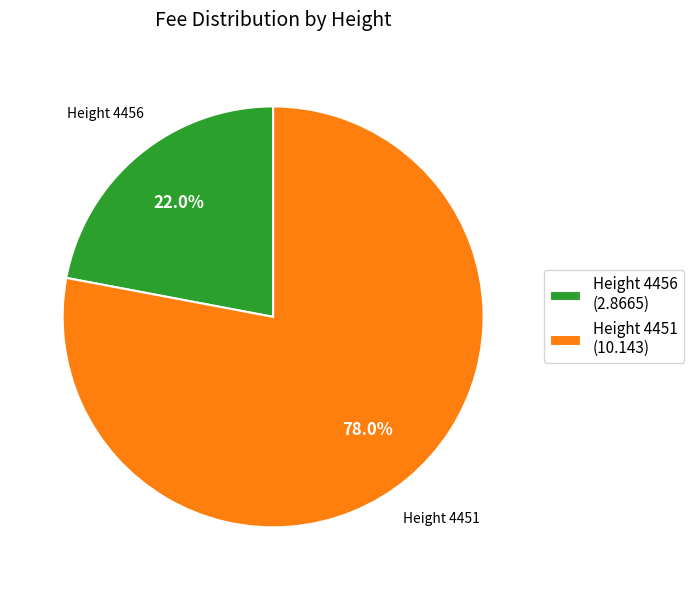

What is the ratio of the value at Height 4456 (2.8665) to the value at Height 4451 (10.143)?

0.3